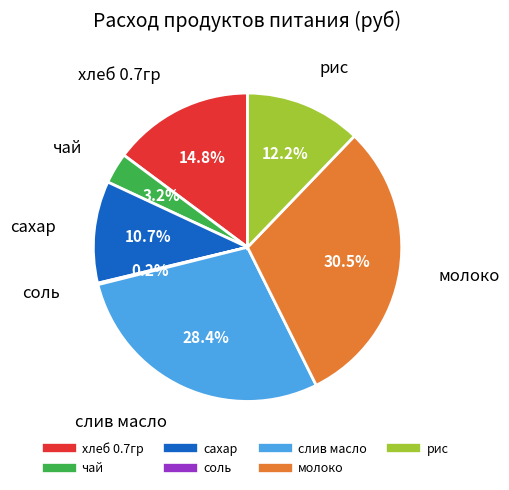

What is the ratio of the value at чай to the value at рис?

0.3